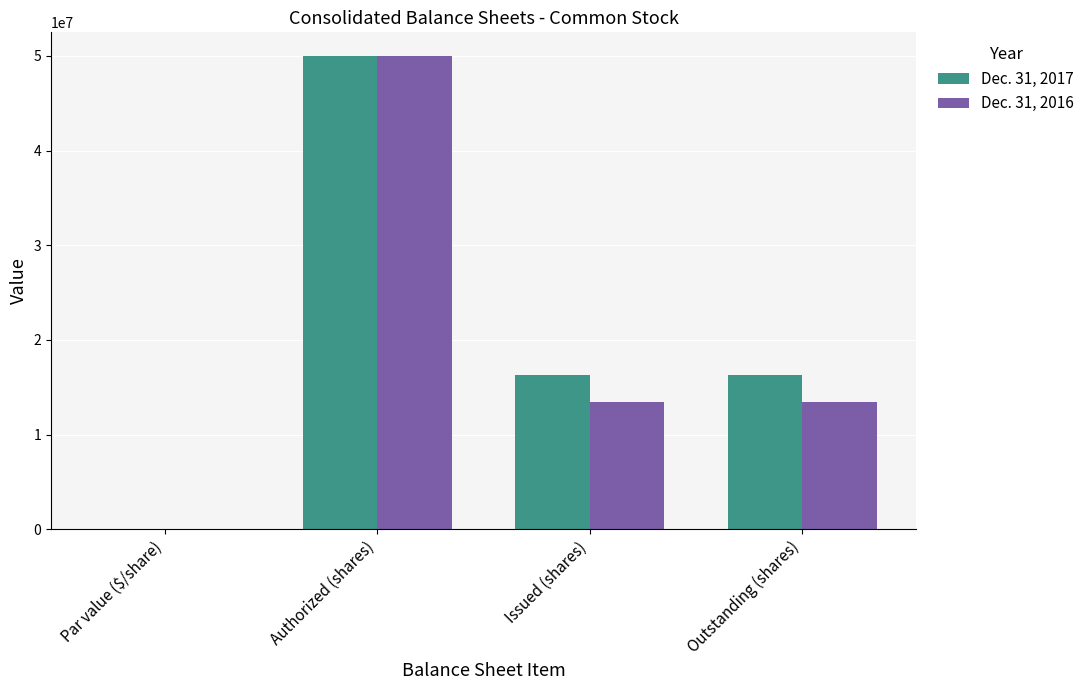

At which category is the sum across all series the highest?

Authorized (shares)